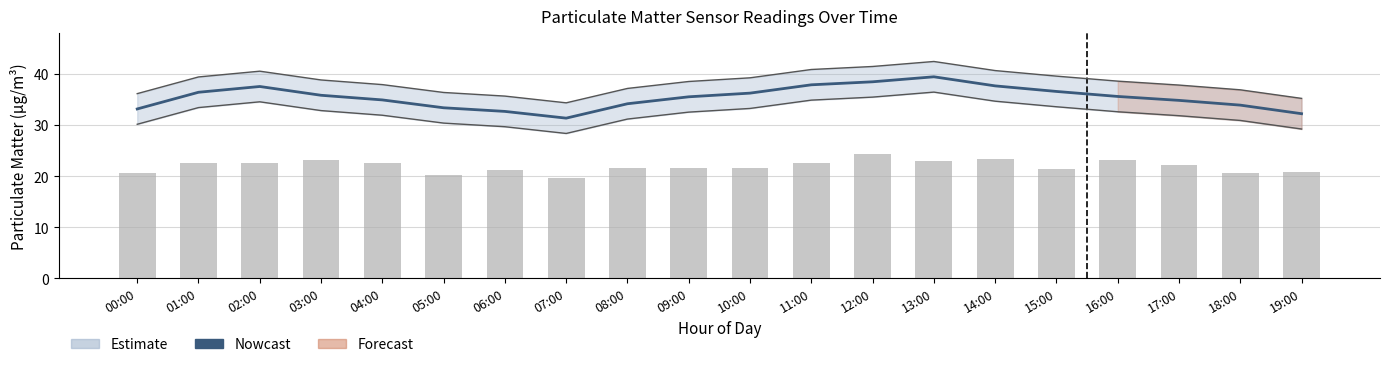

What is the spread (max minus min) of values at 08:00?

12.6